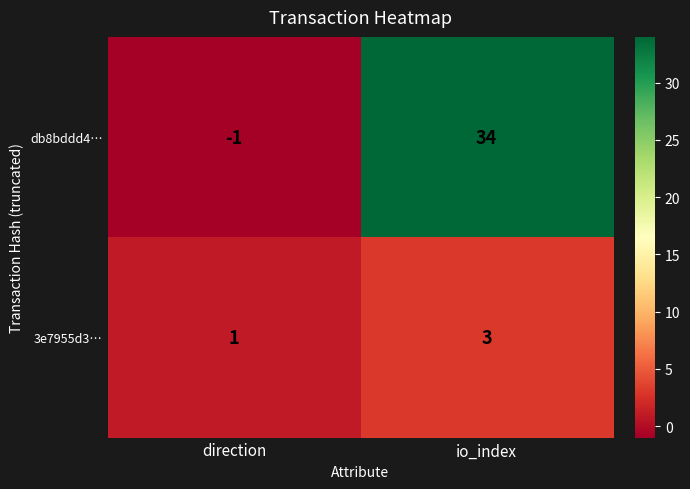

How many distinct data groups are displayed?

2